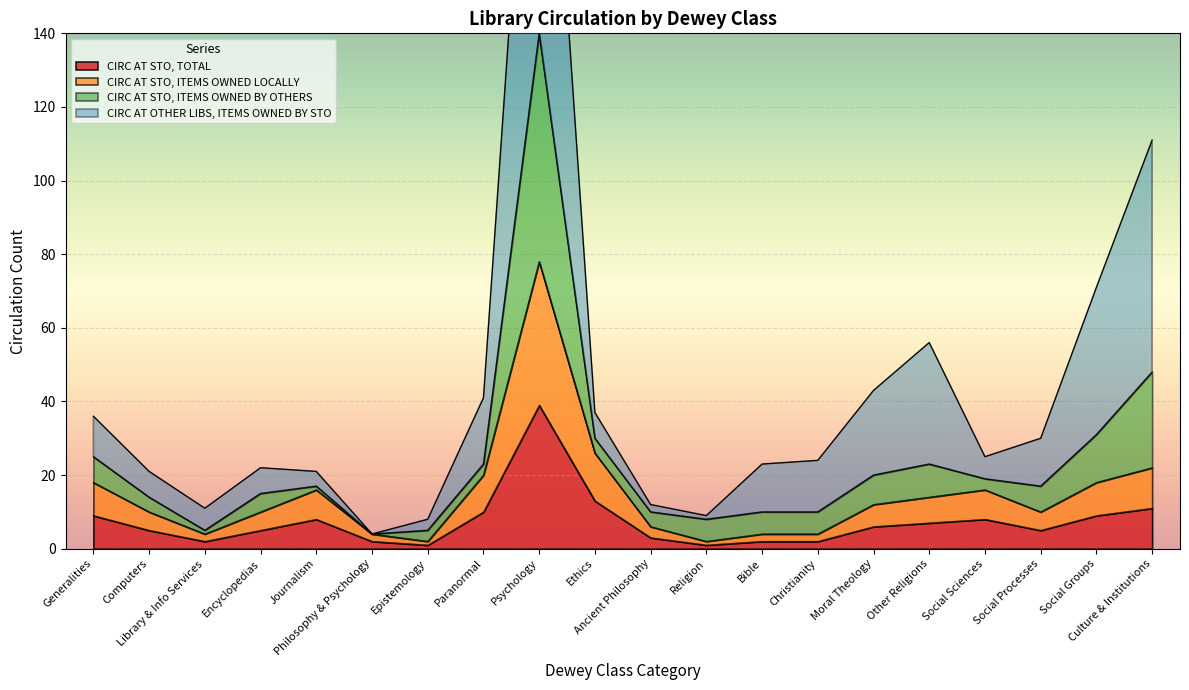

What is the difference between the highest and lowest values at Psychology?

220